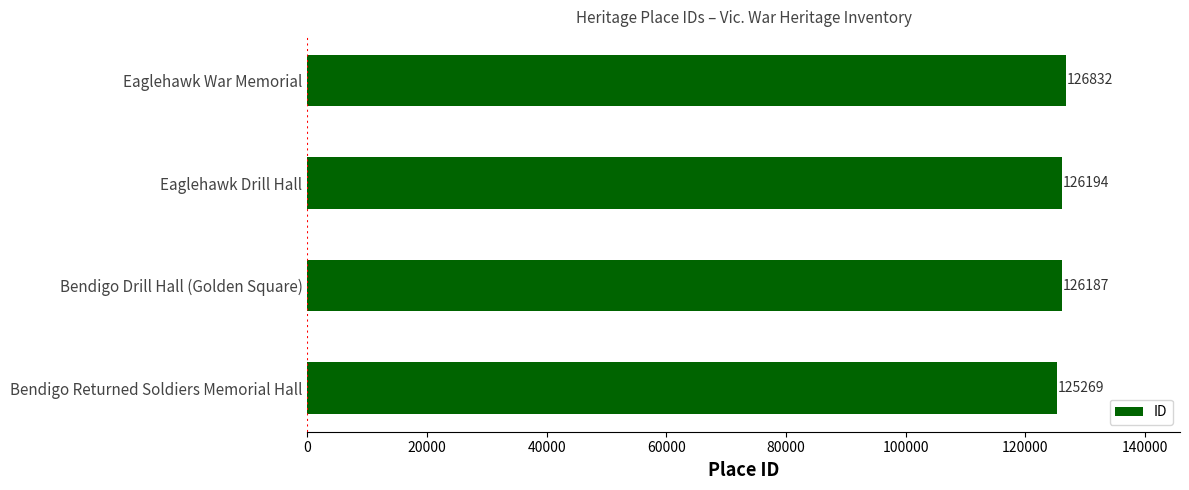

The chart shows a value of 126194 at Eaglehawk Drill Hall. True or false?

True